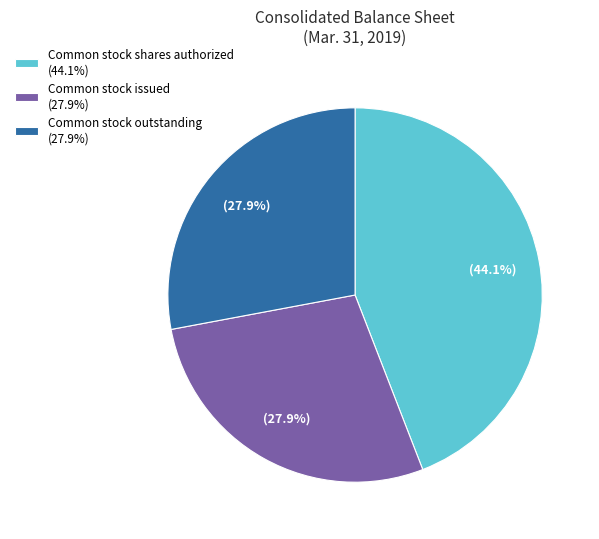

To the nearest percent, what is the difference between the largest and smallest slice percentages?

16%